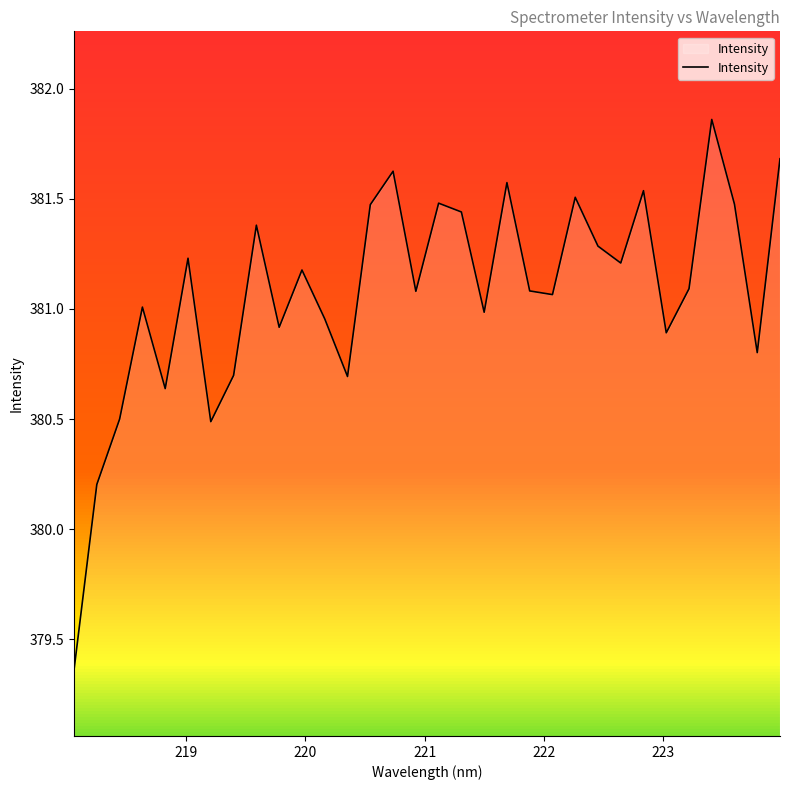

What is the difference between the maximum and minimum values?

2.5